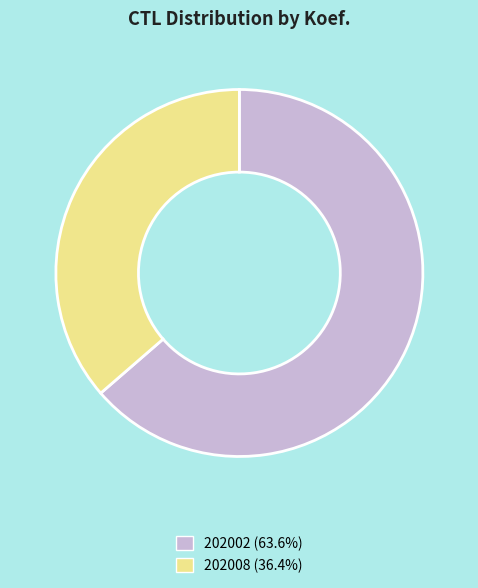

Which slice represents more than half of the pie?

202002